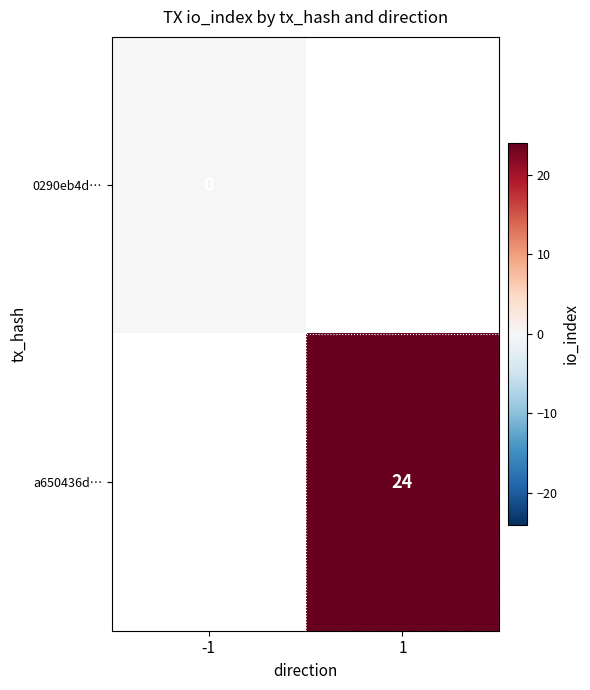

True or false: a650436d… has a value of 10 at 1.

False